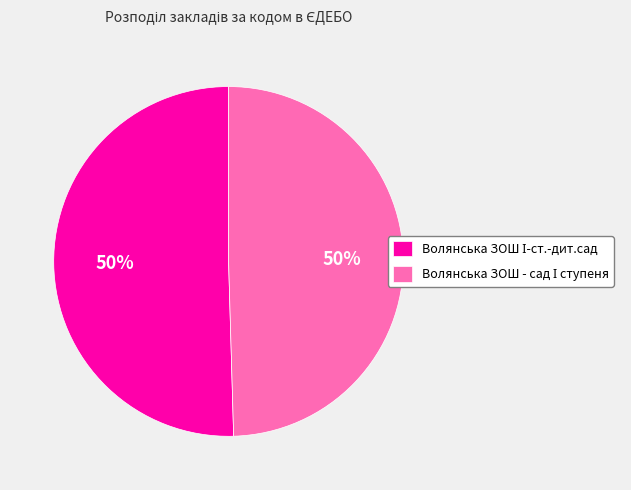

To the nearest percent, what is the average slice percentage?

50%